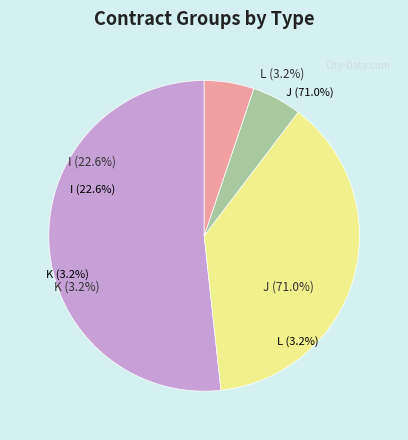

Rank the categories by value from lowest to highest.

K, L, I, J